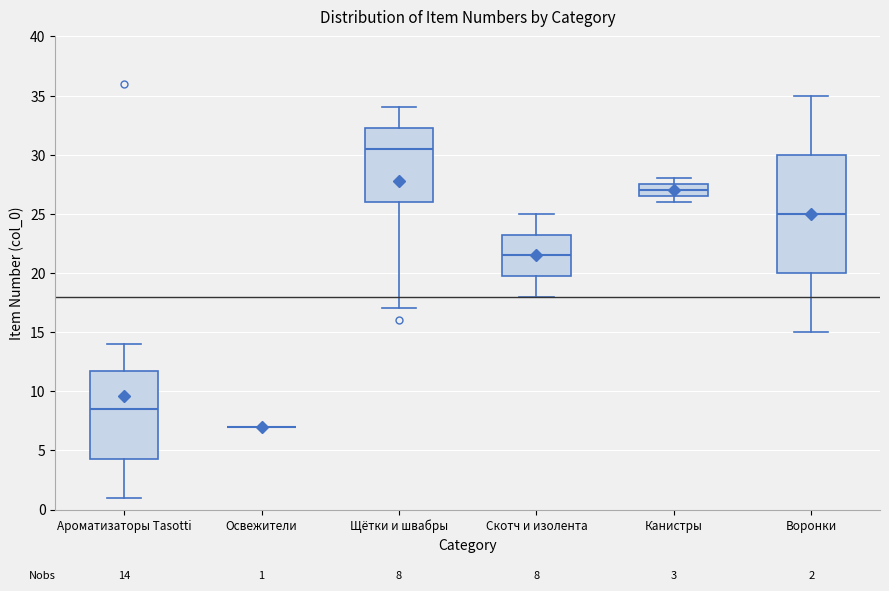

Comparing the boxes themselves (not the whiskers), which one is the tallest?

Воронки